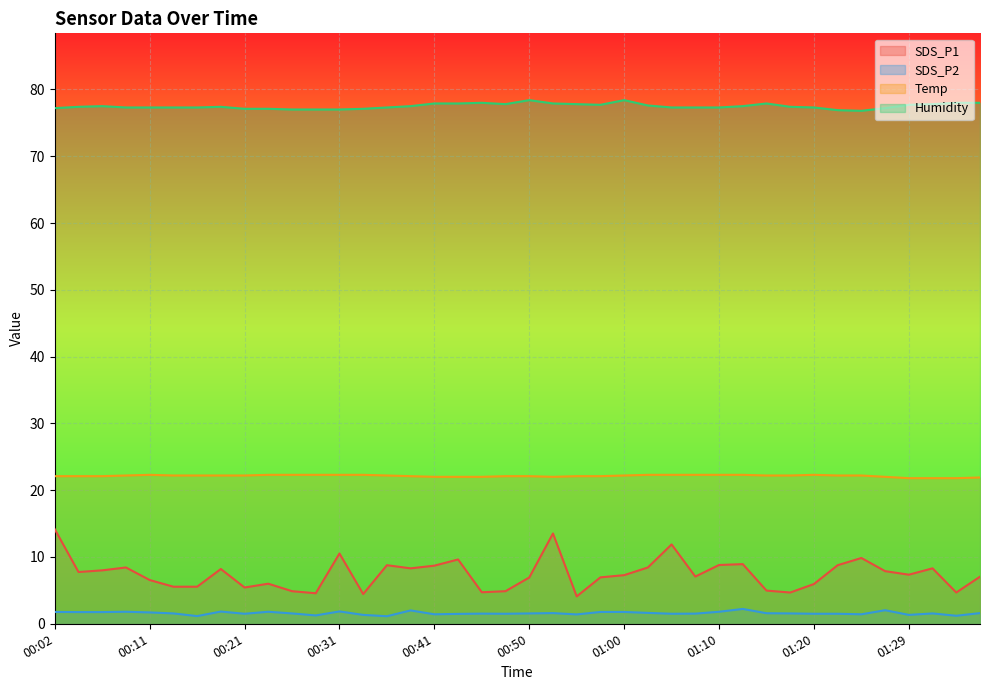

True or false: Humidity and Temp cross at least once.

False